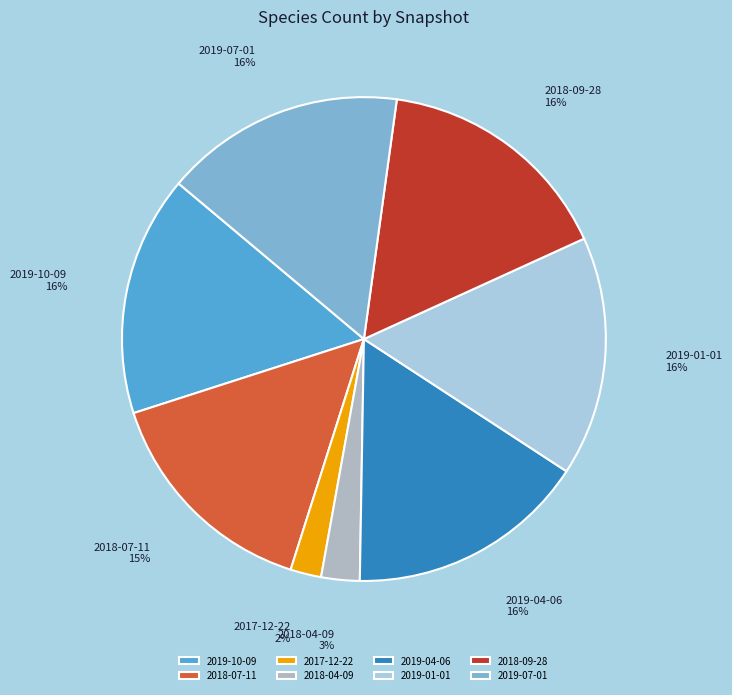

Combined, do 2019-10-09 and 2018-07-11 account for over 50%?

No